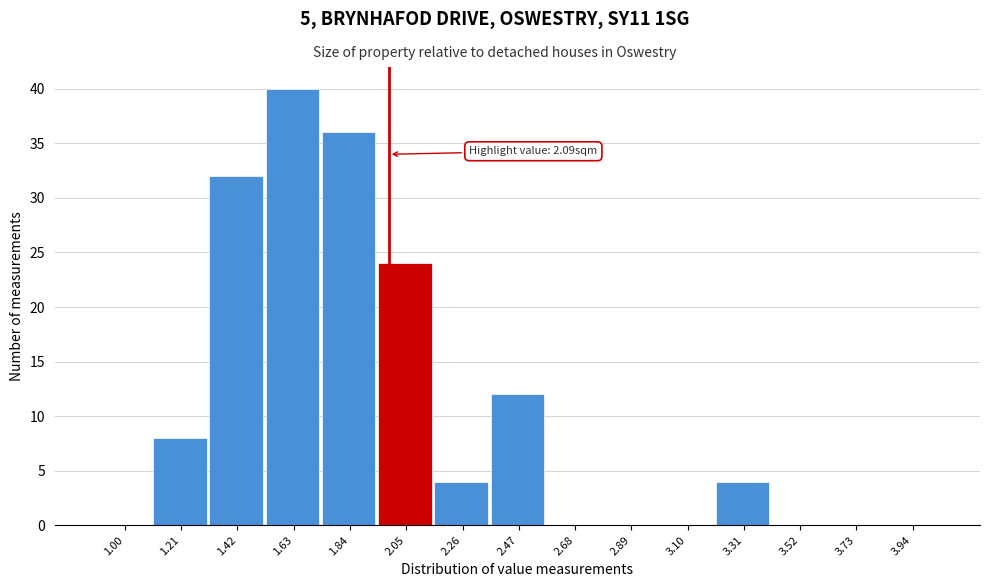

Reading left to right, transcribe all the data shown in this chart.

1.00=0	1.21=8	1.42=32	1.63=40	1.84=36	2.05=24	2.26=4	2.47=12	2.68=0	2.89=0	3.10=0	3.31=4	3.52=0	3.73=0	3.94=0